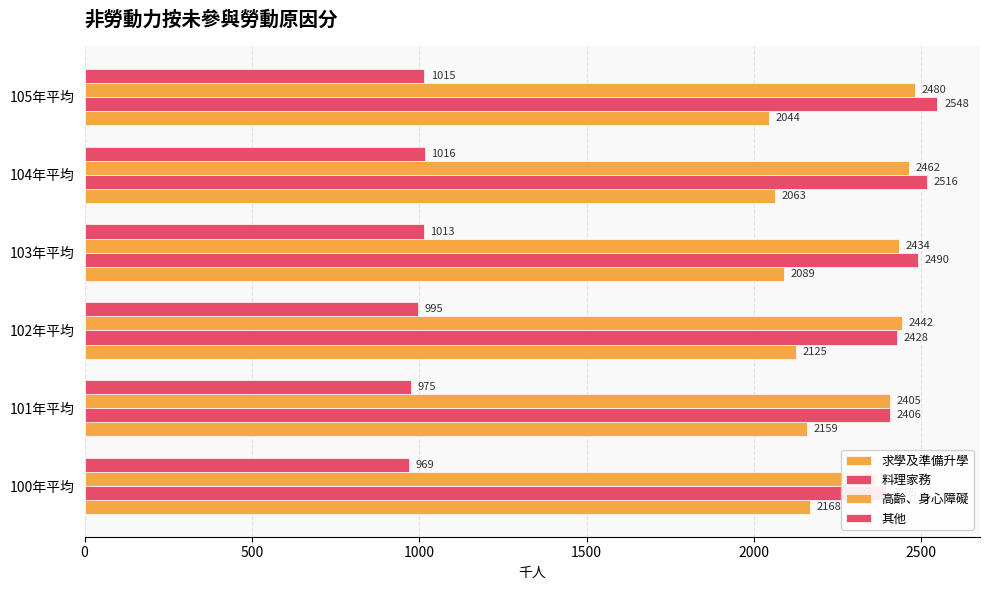

Which series changed the most between 100年平均 and 101年平均?

高齡、身心障礙